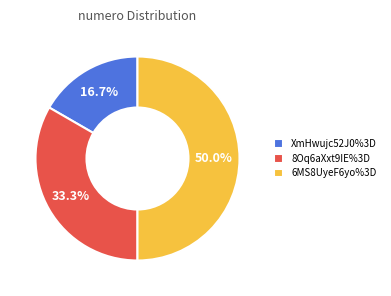

To the nearest percent, what is the difference between the largest and smallest slice percentages?

33%